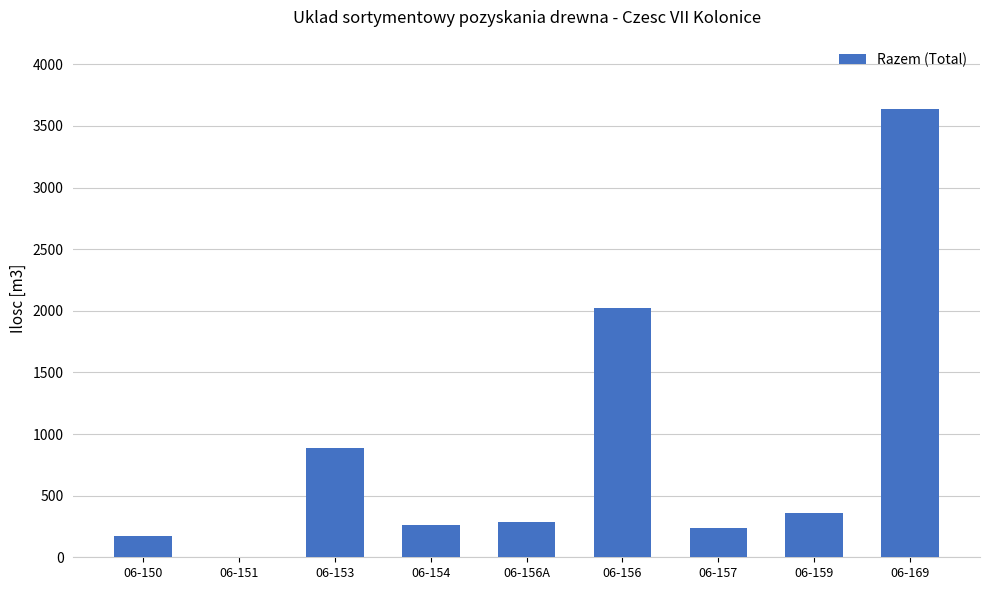

What is the greatest value displayed?

3639